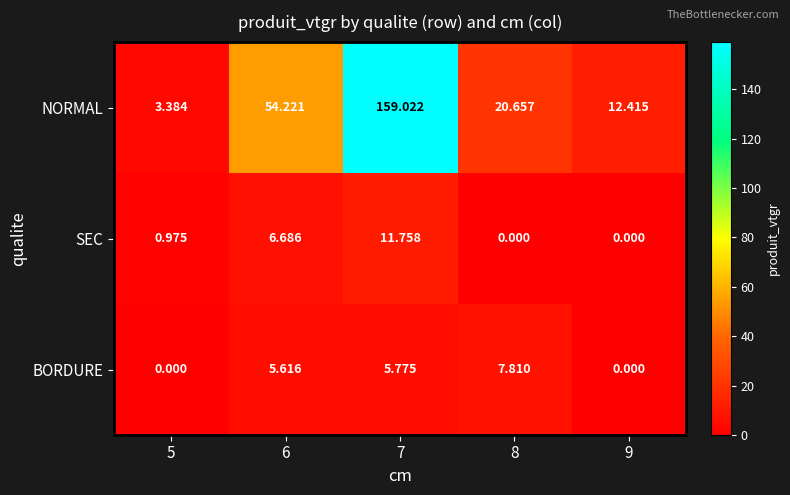

Between 6 and 9, which series saw the biggest shift?

NORMAL